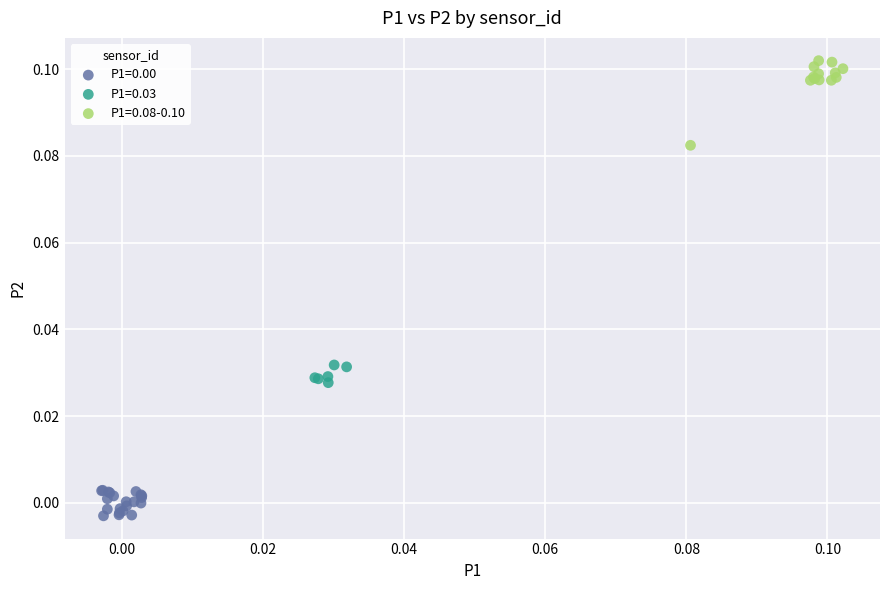

Which series reaches the maximum Y coordinate?

P1=0.08-0.10